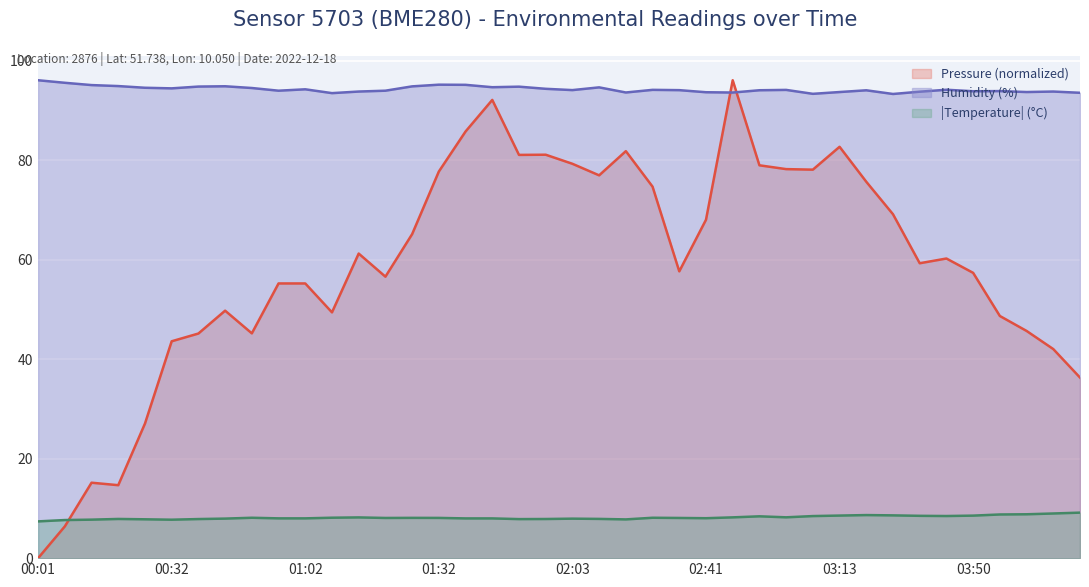

Is the value of temperature at 03:06 greater than the value of humidity at 03:25?

No